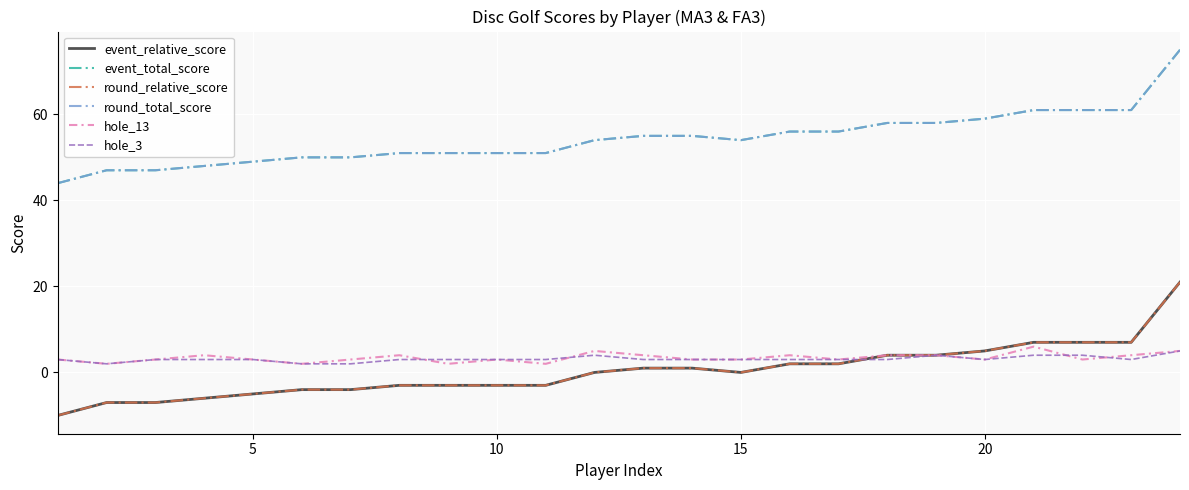

What is the highest value of the hole_13 series?

6